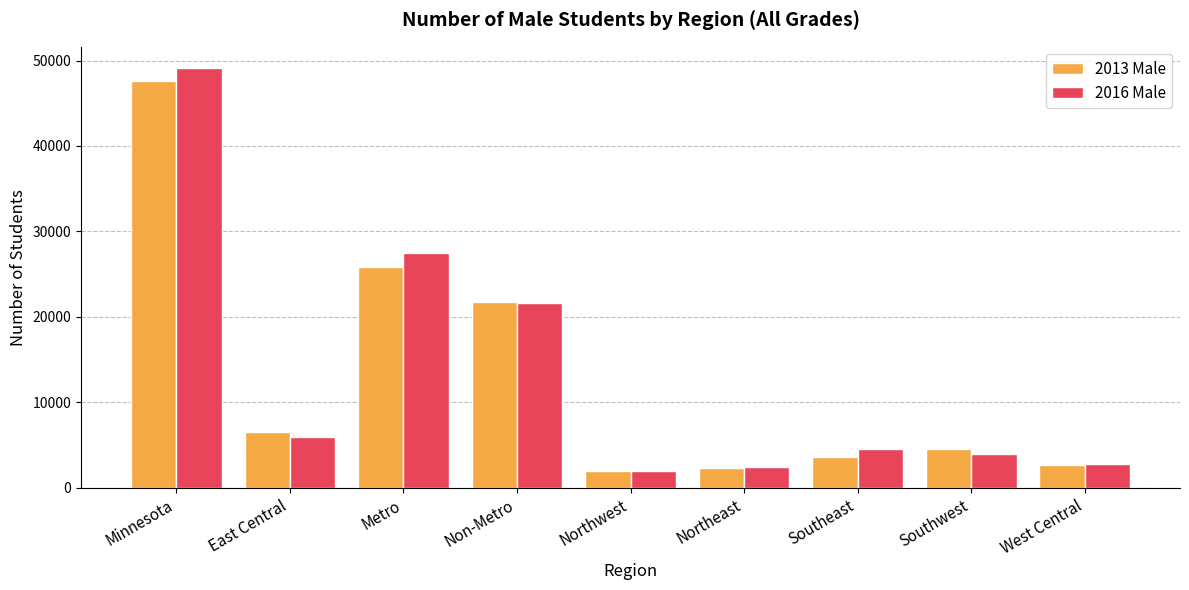

What is the smallest value displayed?

1926